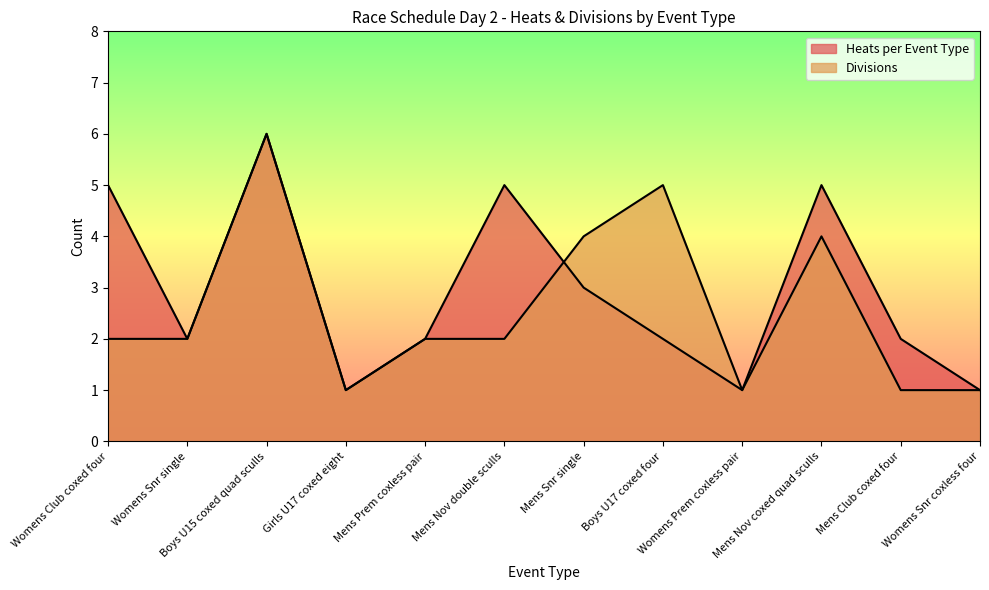

What is the maximum value for Heats per Event Type?

6